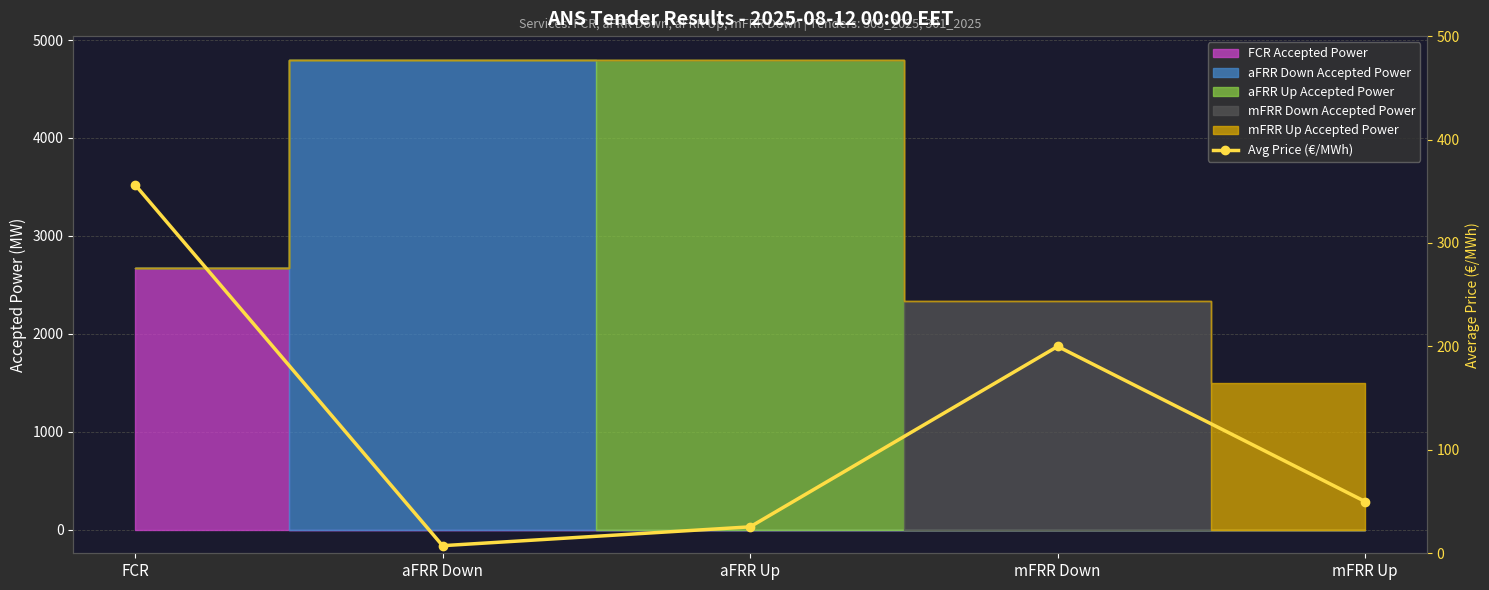

Approximately how many times larger is the value at mFRR Down compared to mFRR Up?

4.0